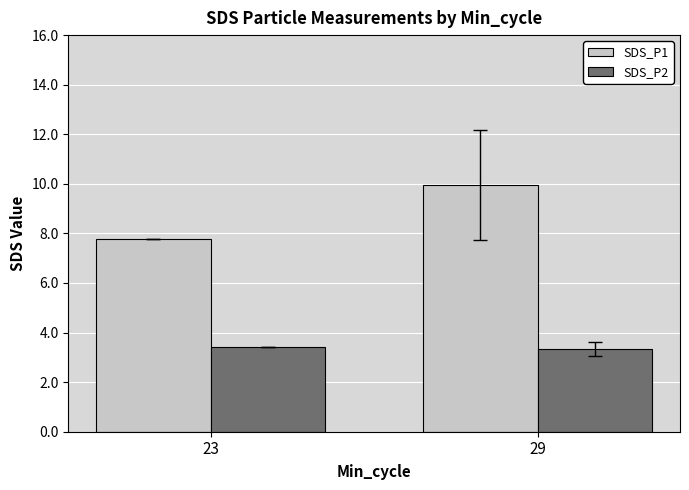

Which series has the largest total across all categories?

SDS_P1